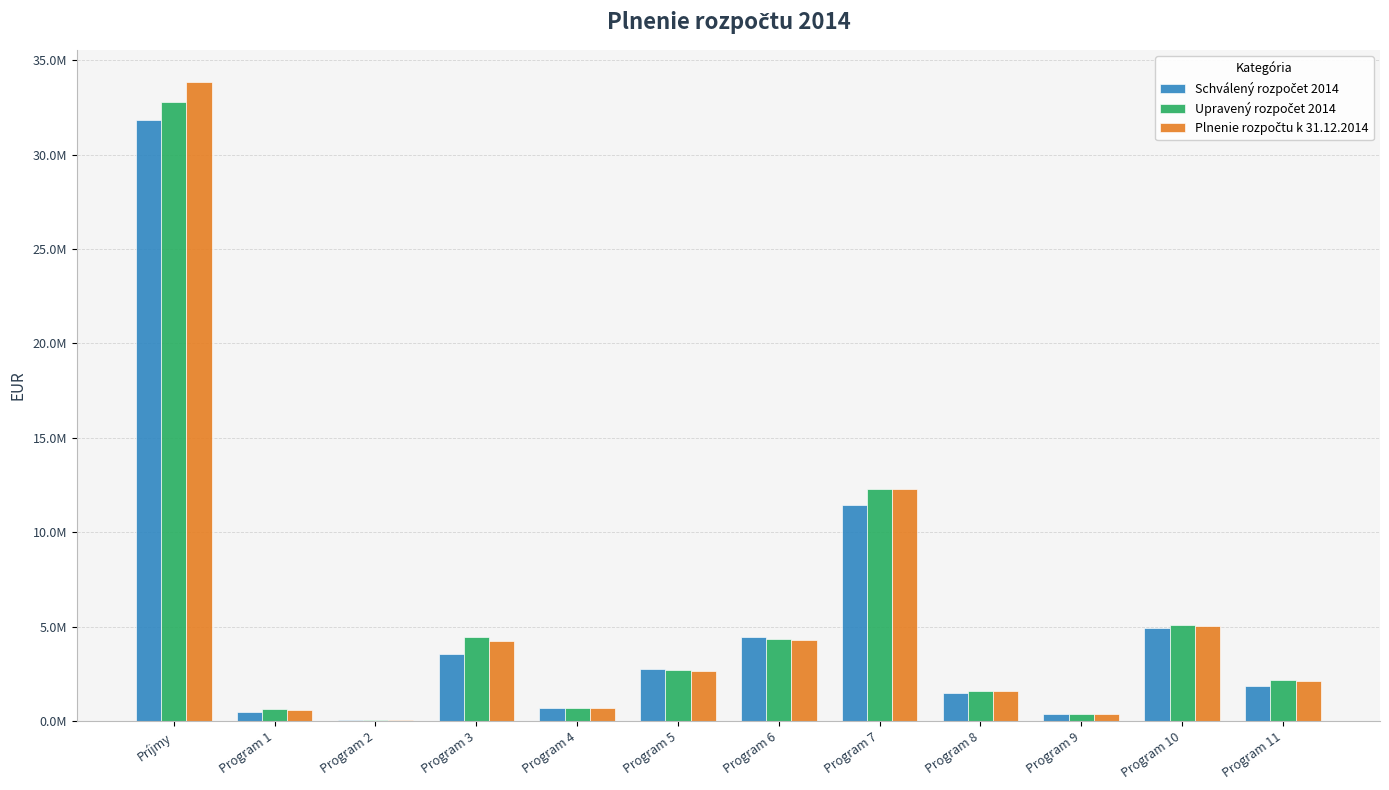

What is the label of the 5th bar from the left?

Program 4